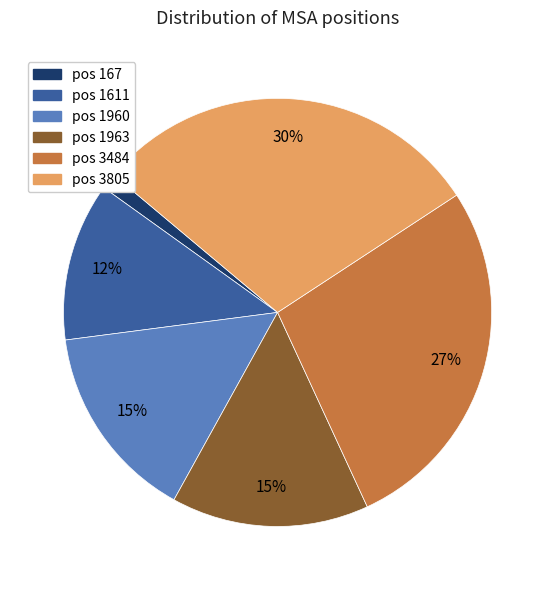

To the nearest percent, what is the average slice percentage?

17%